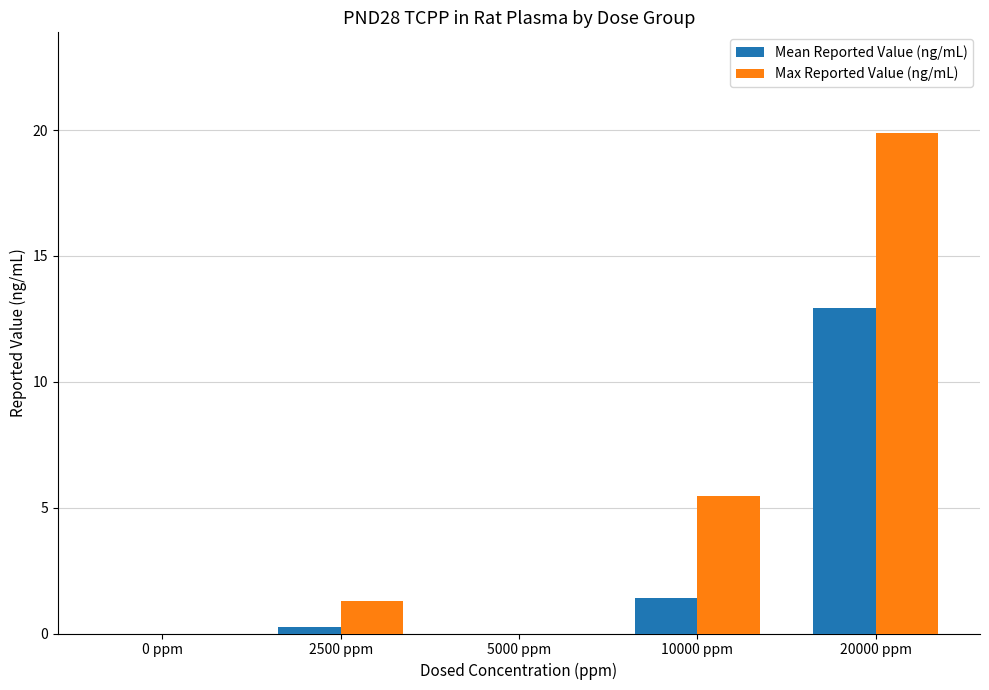

Read the Mean Reported Value (ng/mL) value at 10000 ppm.

1.4